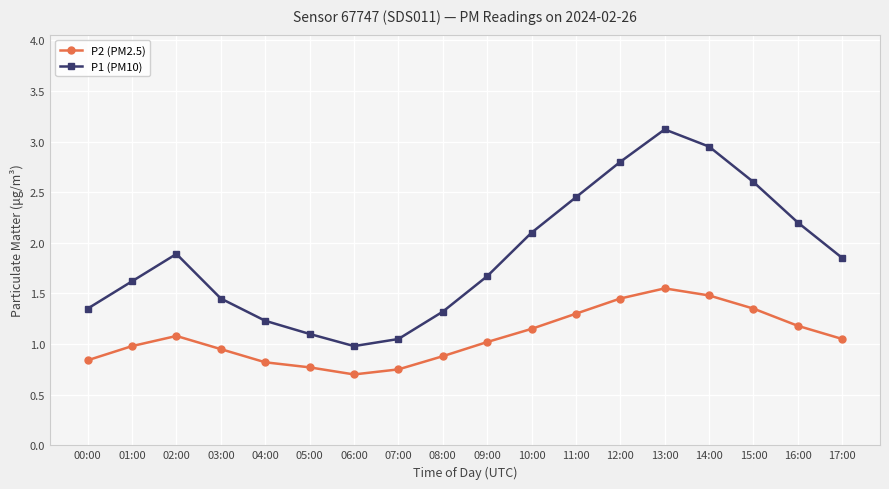

What is the smallest value displayed?

0.7